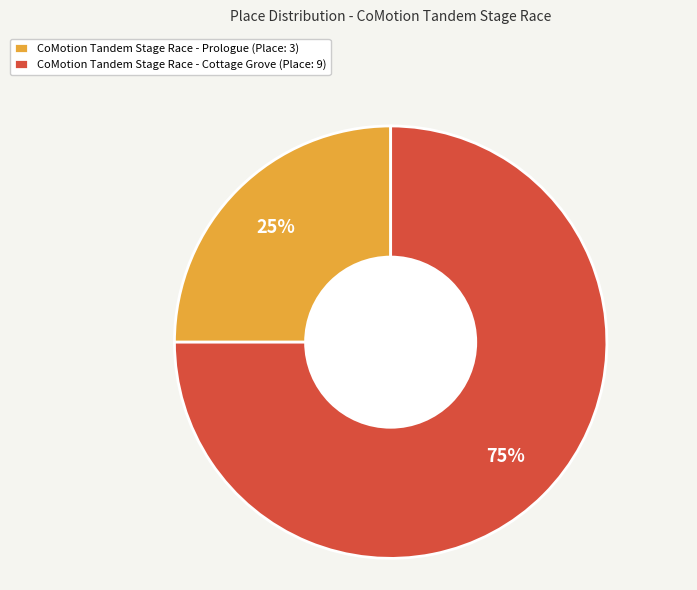

Combined, do CoMotion Tandem Stage Race - Prologue and CoMotion Tandem Stage Race - Cottage Grove account for over 50%?

Yes